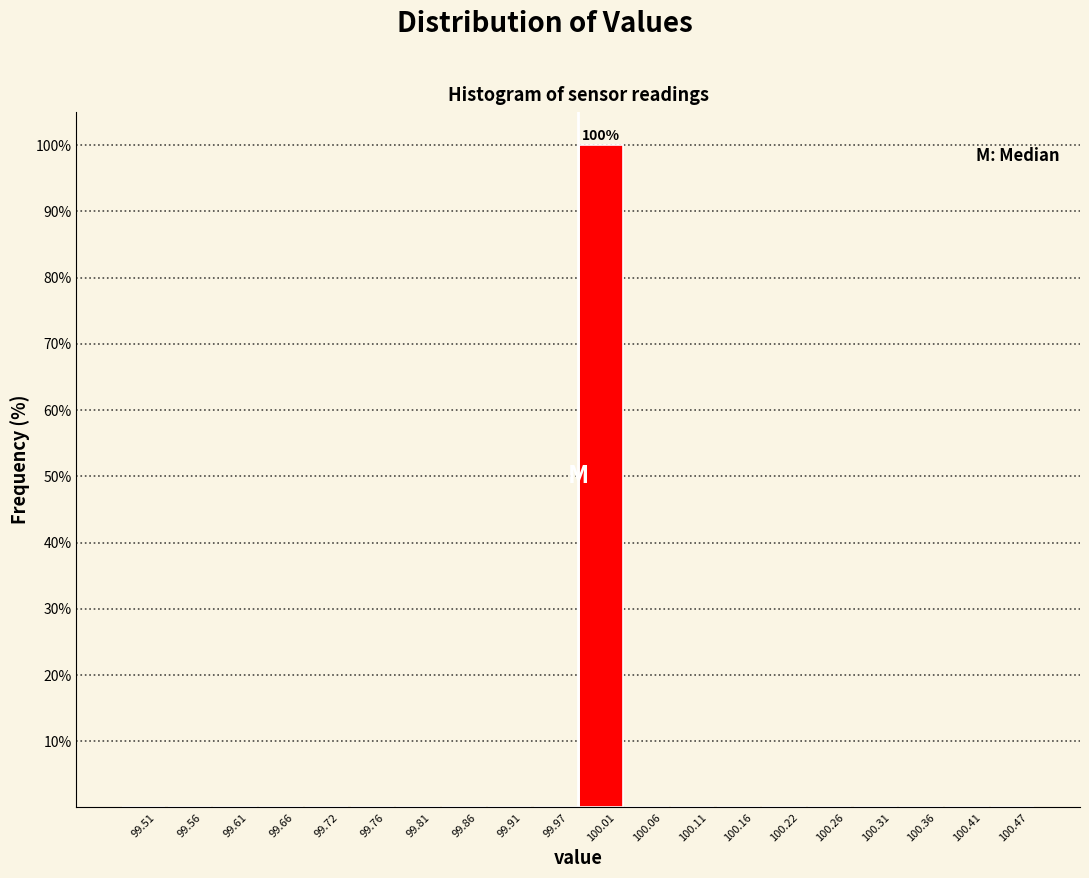

Over which range of the x-axis is the bar tallest?

99.99 to 100.04